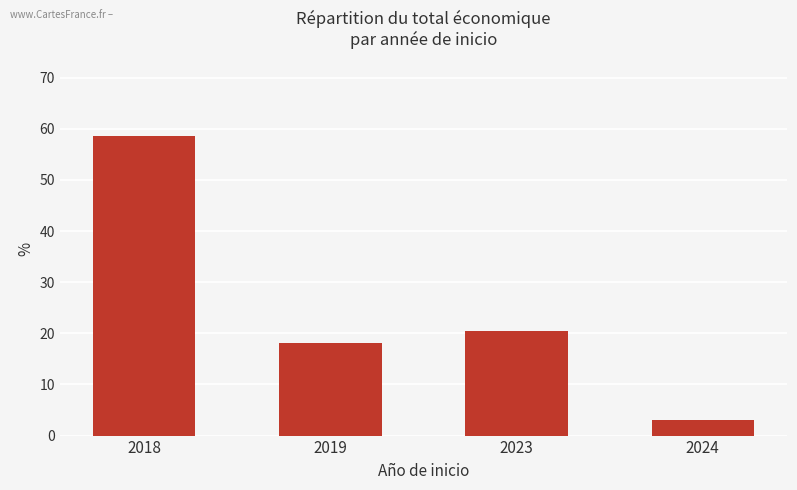

What is the difference between the maximum and second lowest values?

40.5